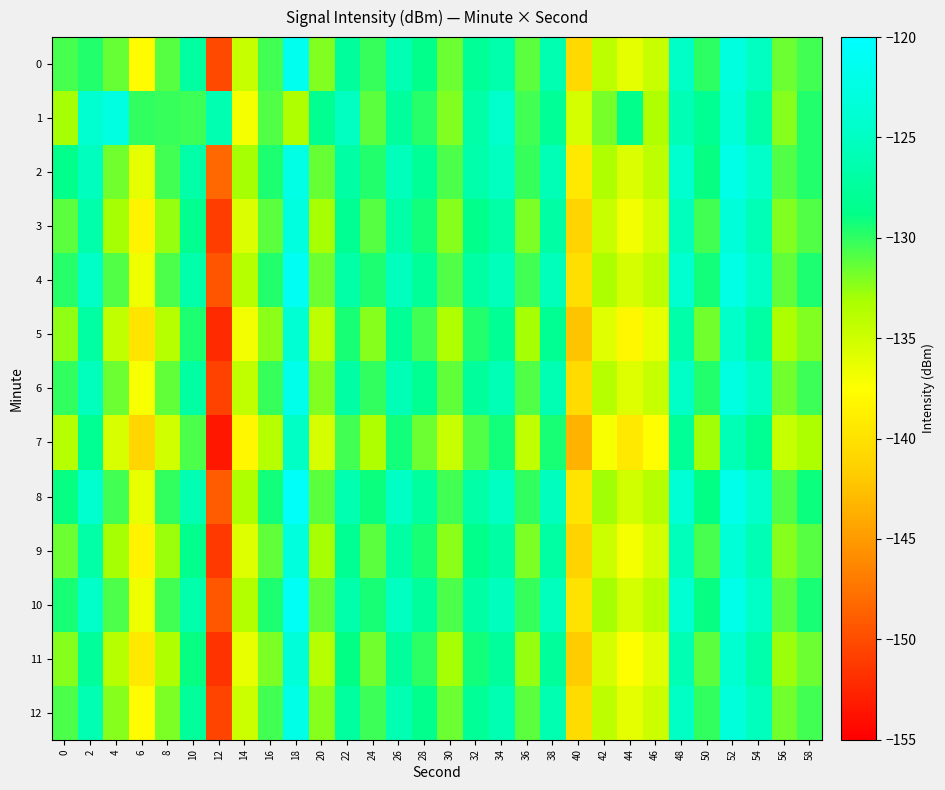

Rank the series by their maximum value, from lowest to highest.

7, 5, 11, 9, 3, 1, 2, 12, 6, 0, 4, 10, 8